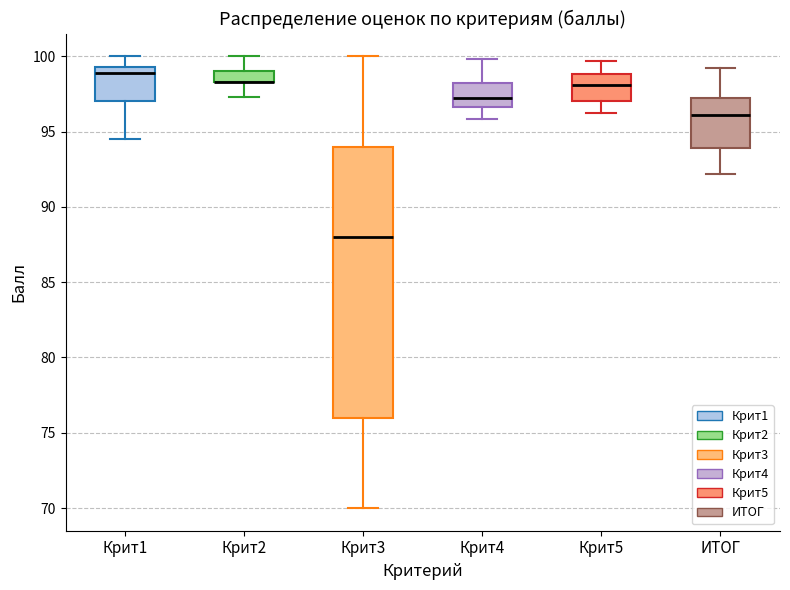

Where does the lower whisker of the box for Крит2 end on the y-axis? The values are not printed on the chart, so give them approximately, as read against the axis.

97.5